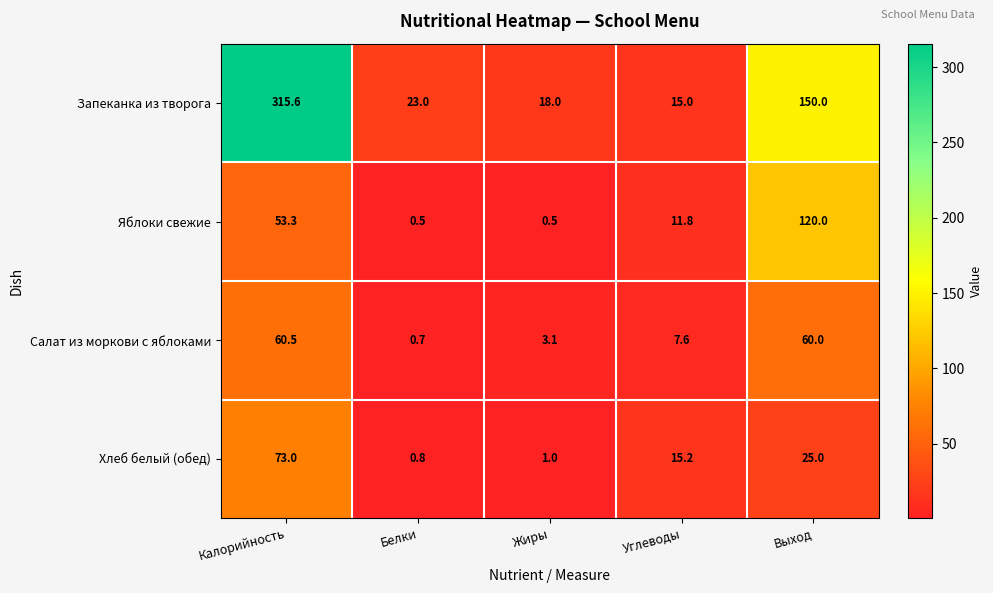

Is the value of Салат из моркови с яблоками at Жиры greater than the value of Запеканка из творога at Белки?

No